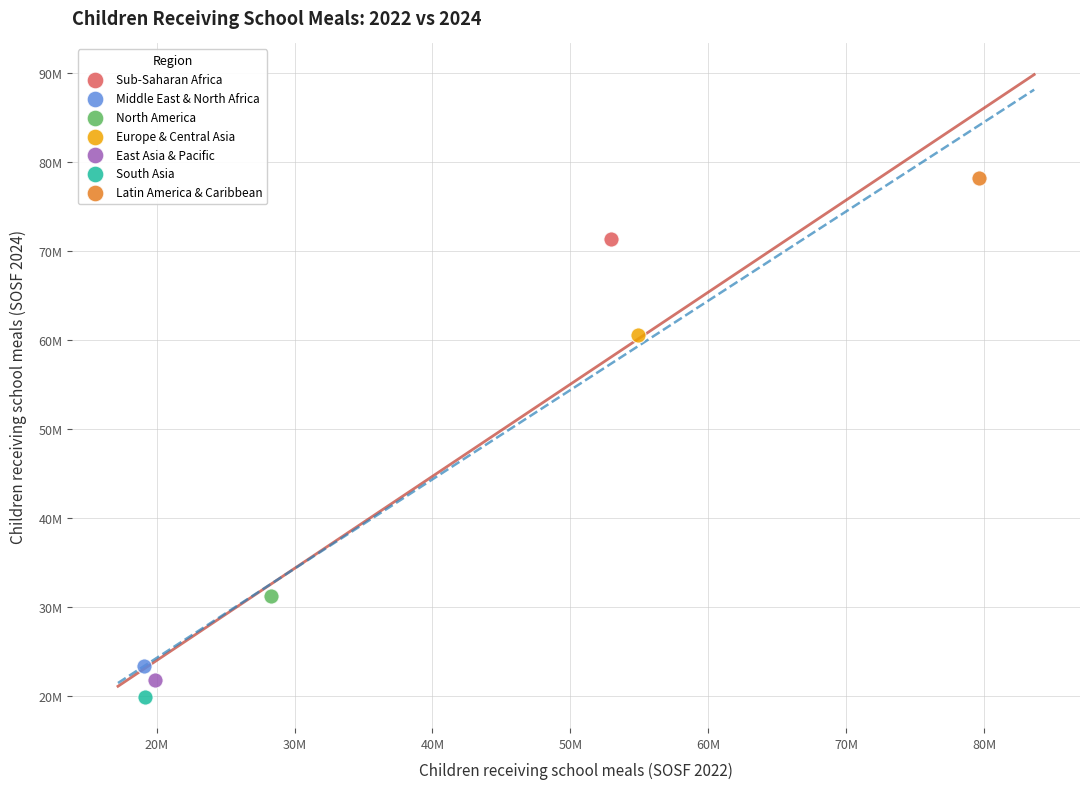

What are all the series names shown in the legend?

Sub-Saharan Africa, Middle East & North Africa, North America, Europe & Central Asia, East Asia & Pacific, South Asia, Latin America & Caribbean